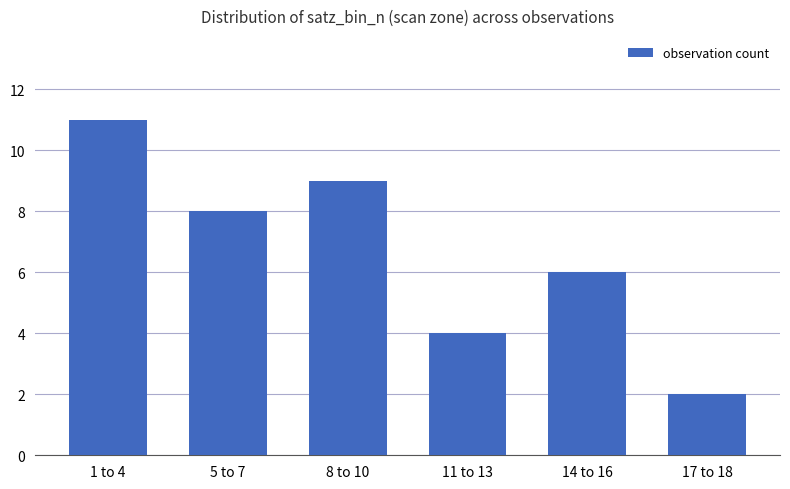

What is the change in value from 5 to 7 to 14 to 16?

-2